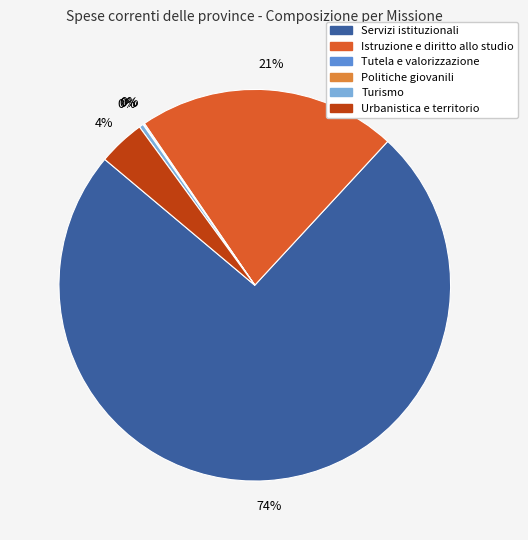

Is there a majority slice in this chart?

Yes